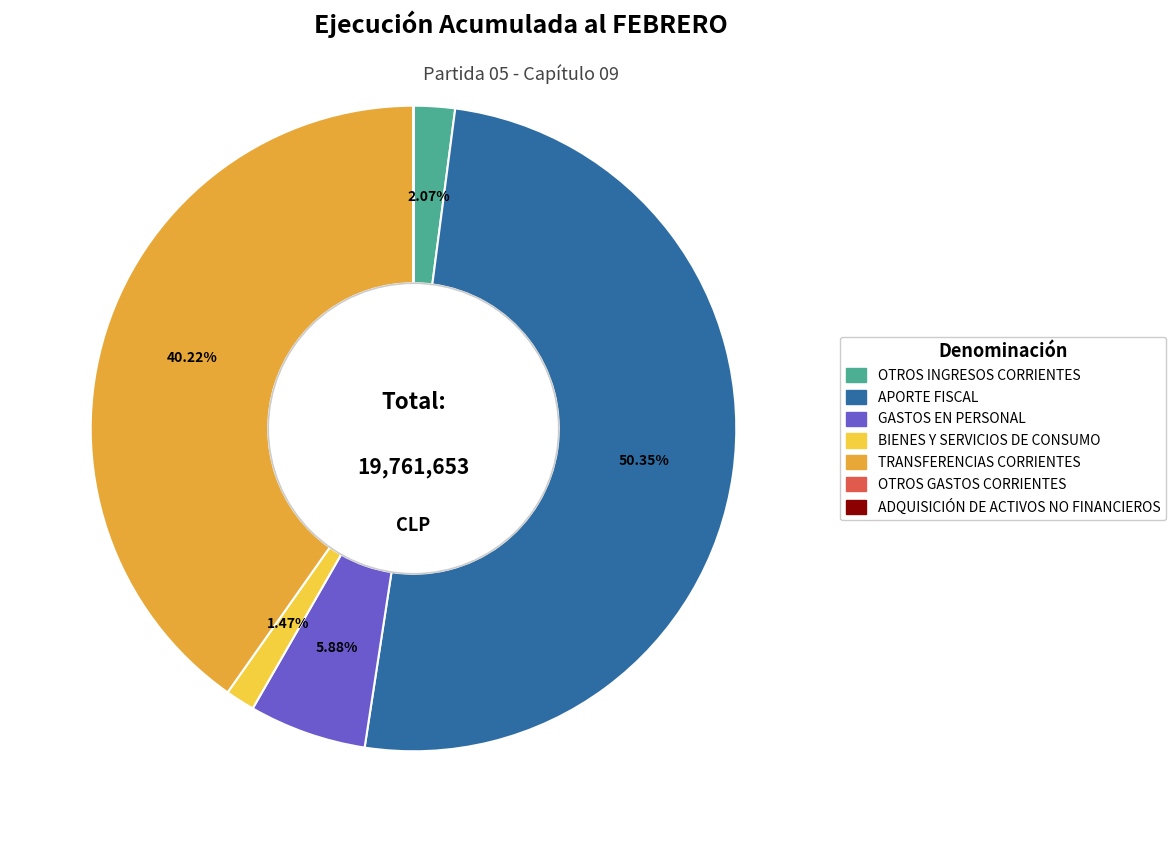

To the nearest percent, what percentage of the pie is GASTOS EN PERSONAL?

6%